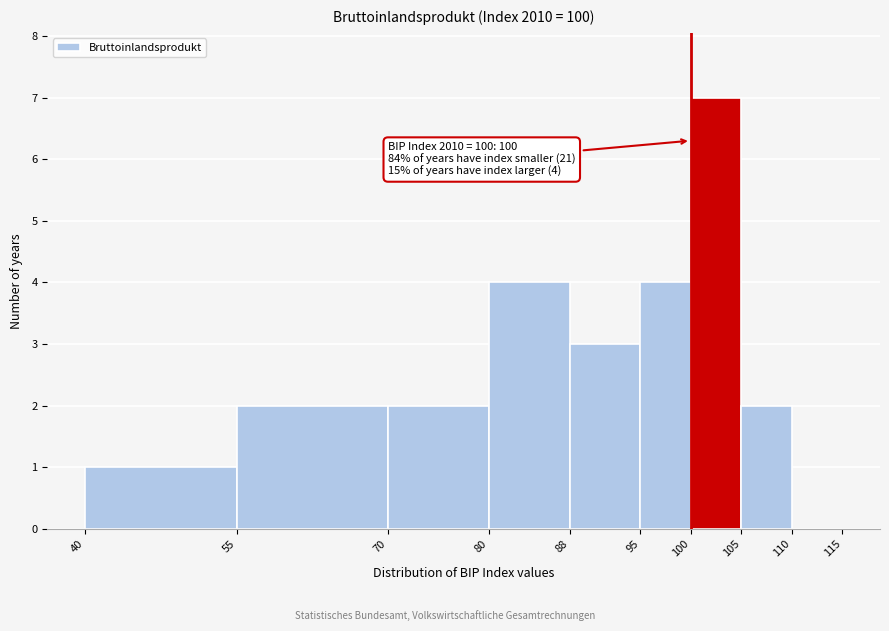

Over which range of the x-axis is the bar tallest?

100 to 105